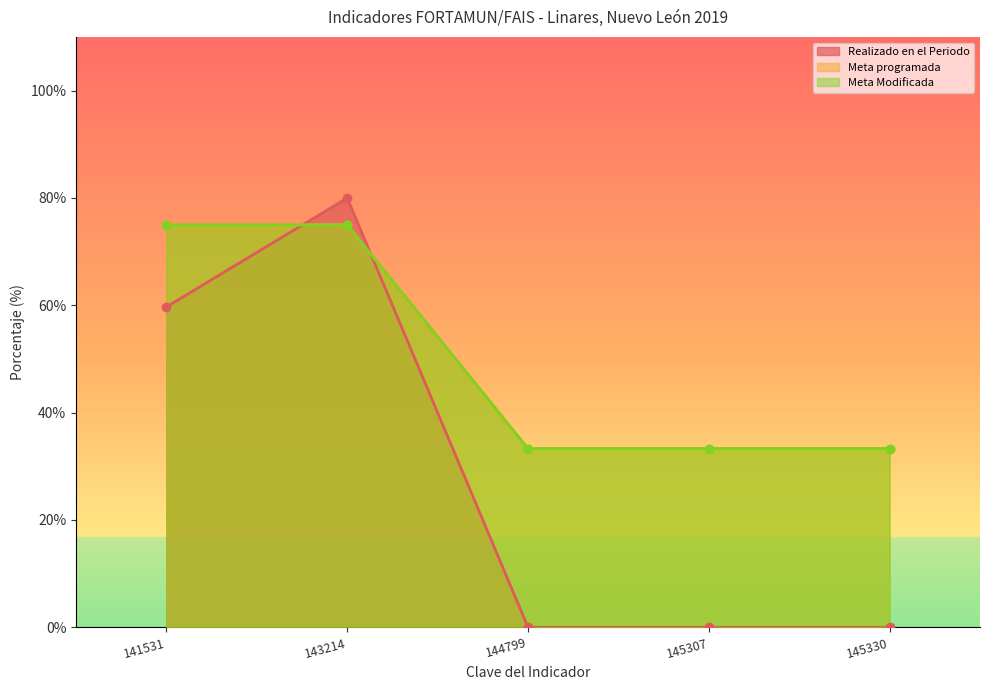

What is the difference between the maximum and minimum values in the Meta programada series?

41.7